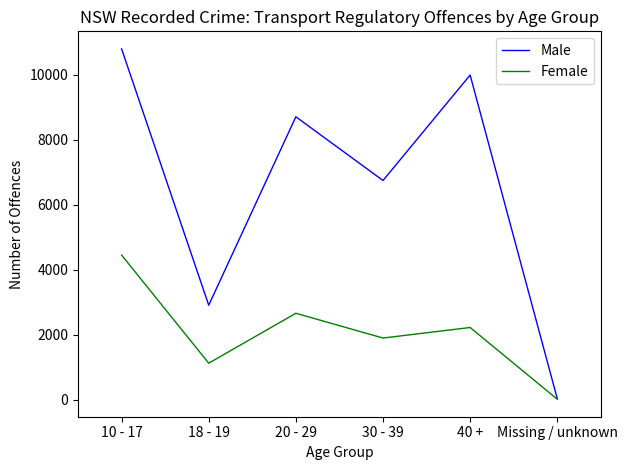

What position from the right is 18 - 19?

5